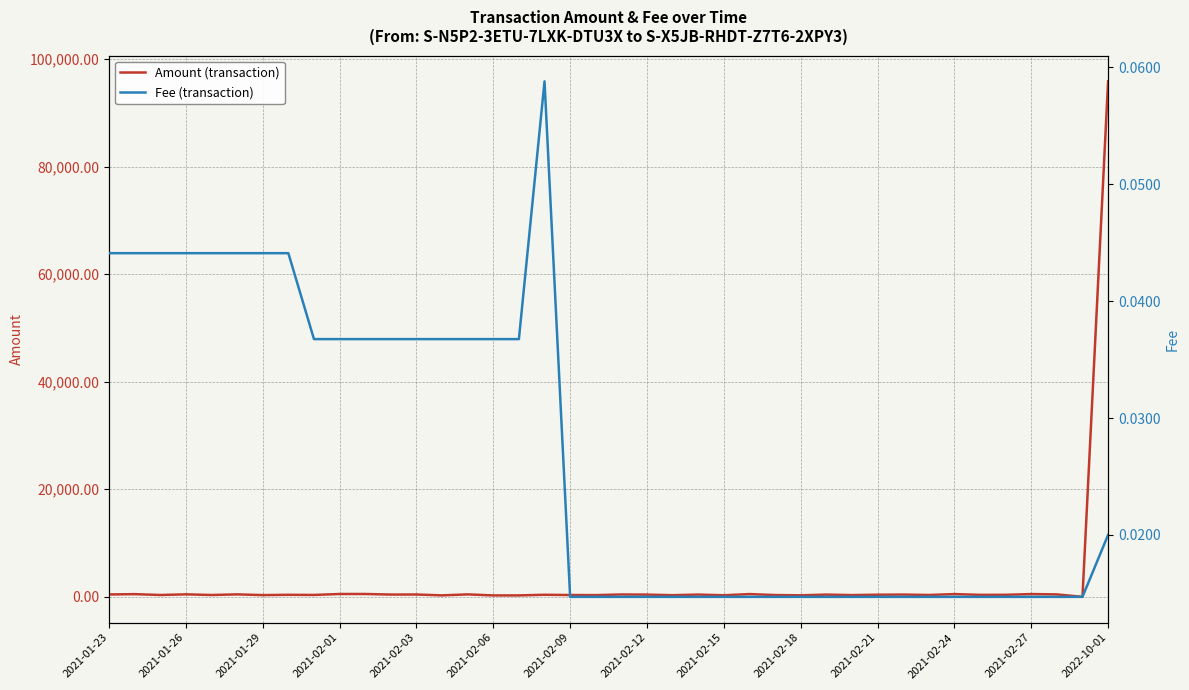

Where is the first local maximum for Fee (transaction)?

17